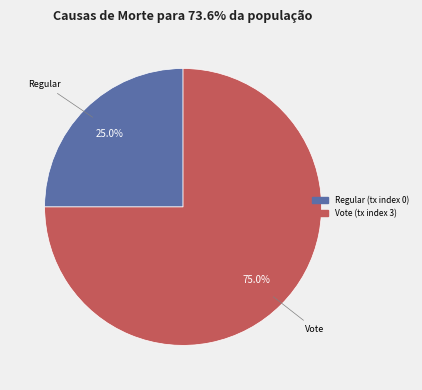

To the nearest percent, what is the difference between the largest and smallest slice percentages?

50%